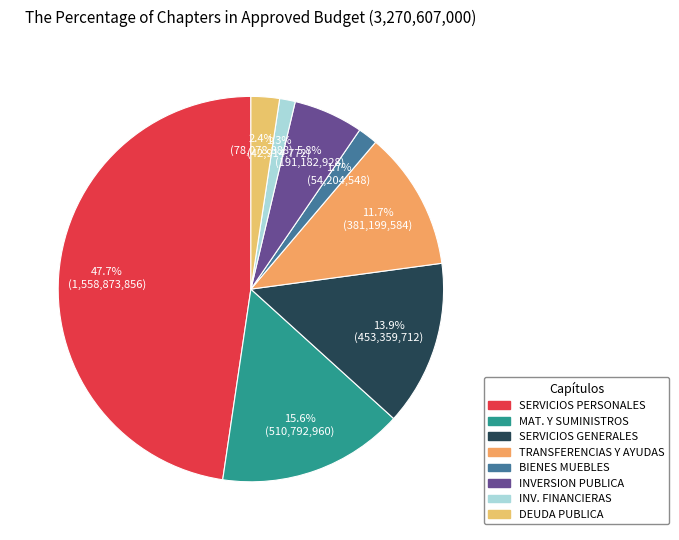

Which category has the smallest portion of the pie?

INVERSIONES FINANCIERAS